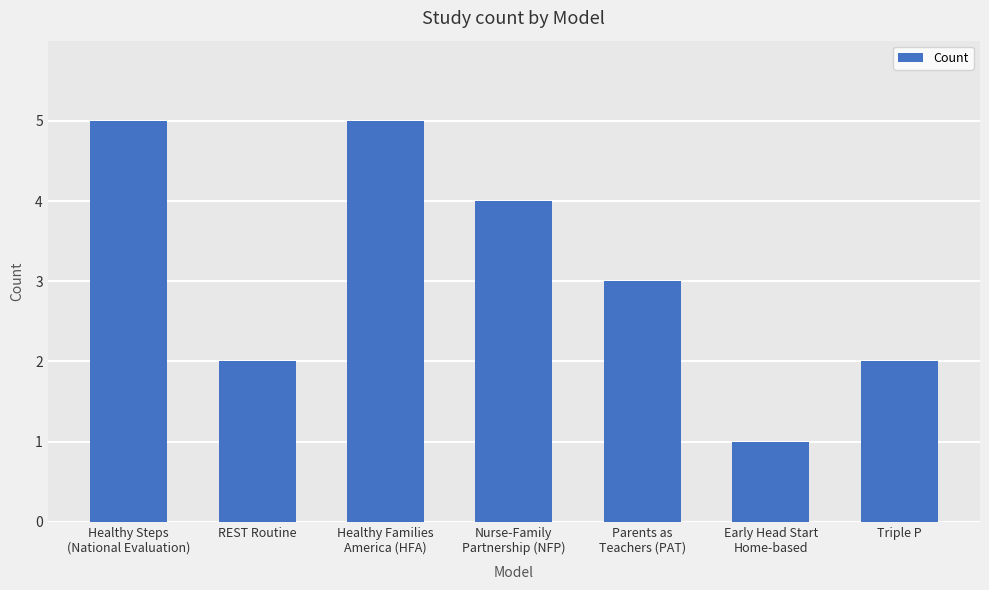

The value at REST Routine is 2. True or false?

True